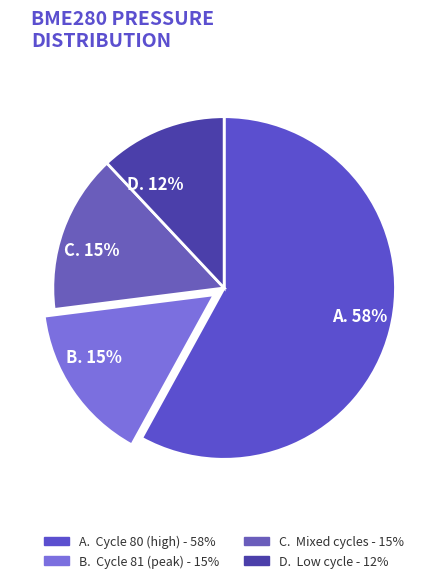

What is the largest slice in the pie chart?

A. 58%